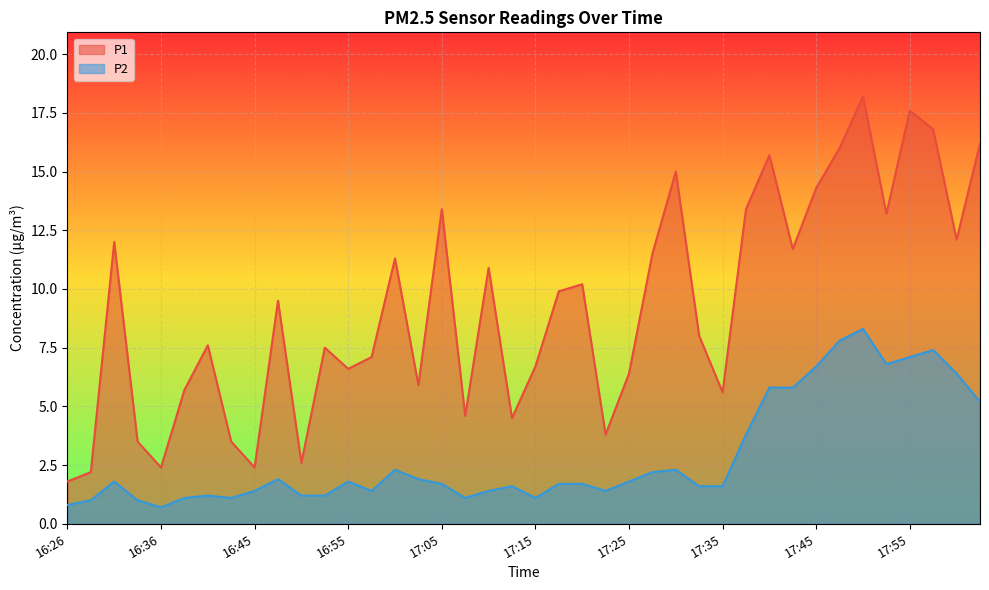

Reading left to right, list all the values displayed in this chart.

P1: 1.8	2.2	12.0	3.5	2.4	5.7	7.6	3.5	2.4	9.5	2.6	7.5	6.6	7.1	11.3	5.9	13.4	4.6	10.9	4.5	6.7	9.9	10.2	3.8	6.4	11.5	15.0	8.0	5.6	13.4	15.7	11.7	14.3	16.0	18.2	13.2	17.6	16.8	12.1	16.2
P2: 0.8	1.0	1.8	1.0	0.7	1.1	1.2	1.1	1.4	1.9	1.2	1.2	1.8	1.4	2.3	1.9	1.7	1.1	1.4	1.6	1.1	1.7	1.7	1.4	1.8	2.2	2.3	1.6	1.6	3.8	5.8	5.8	6.7	7.8	8.3	6.8	7.1	7.4	6.4	5.2